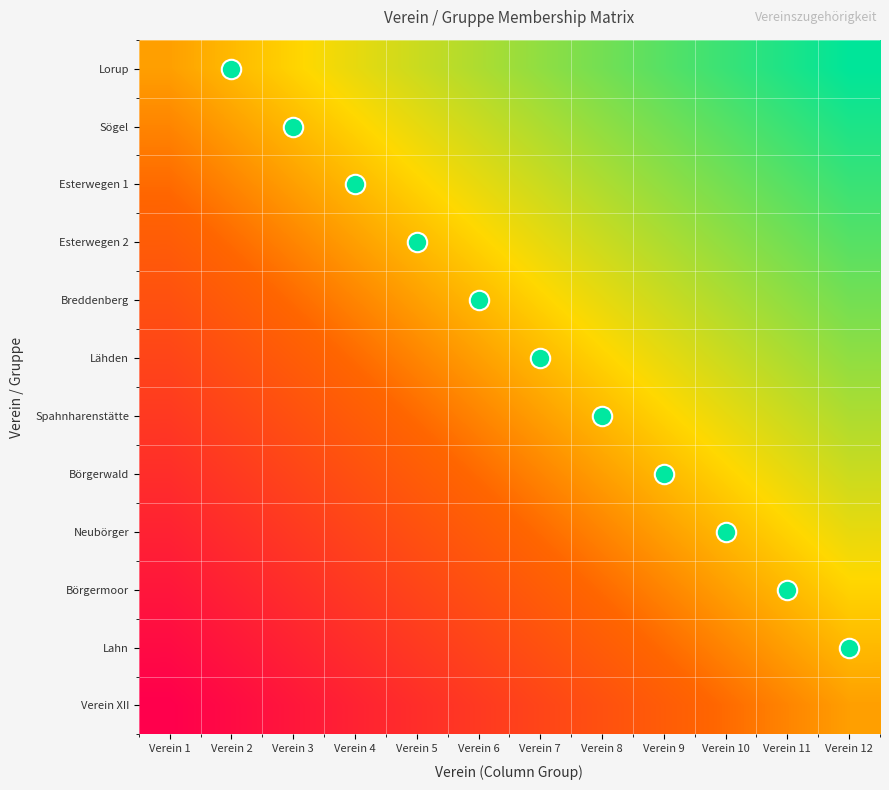

Between Verein 7 and Verein 3, which is larger?

Verein 7